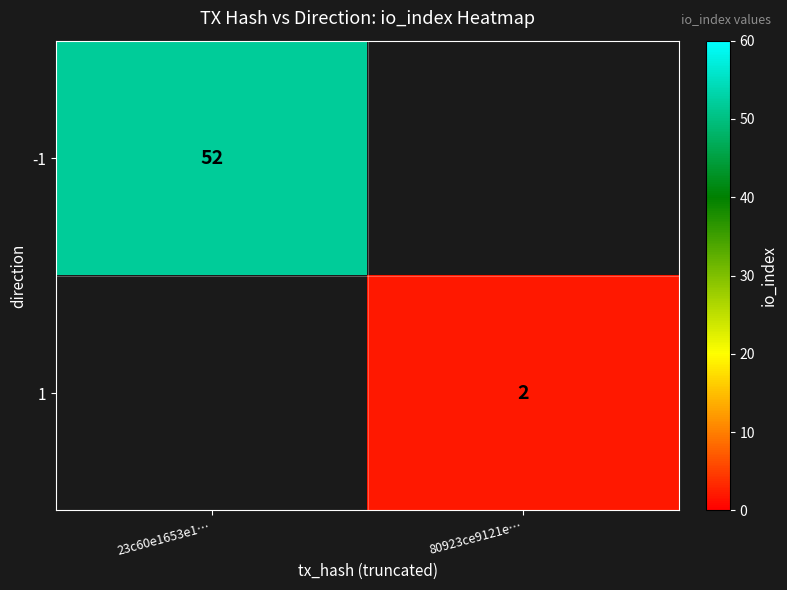

Is the value of -1 at 23c60e1653e1… greater than the value of 1 at 80923ce9121e…?

Yes